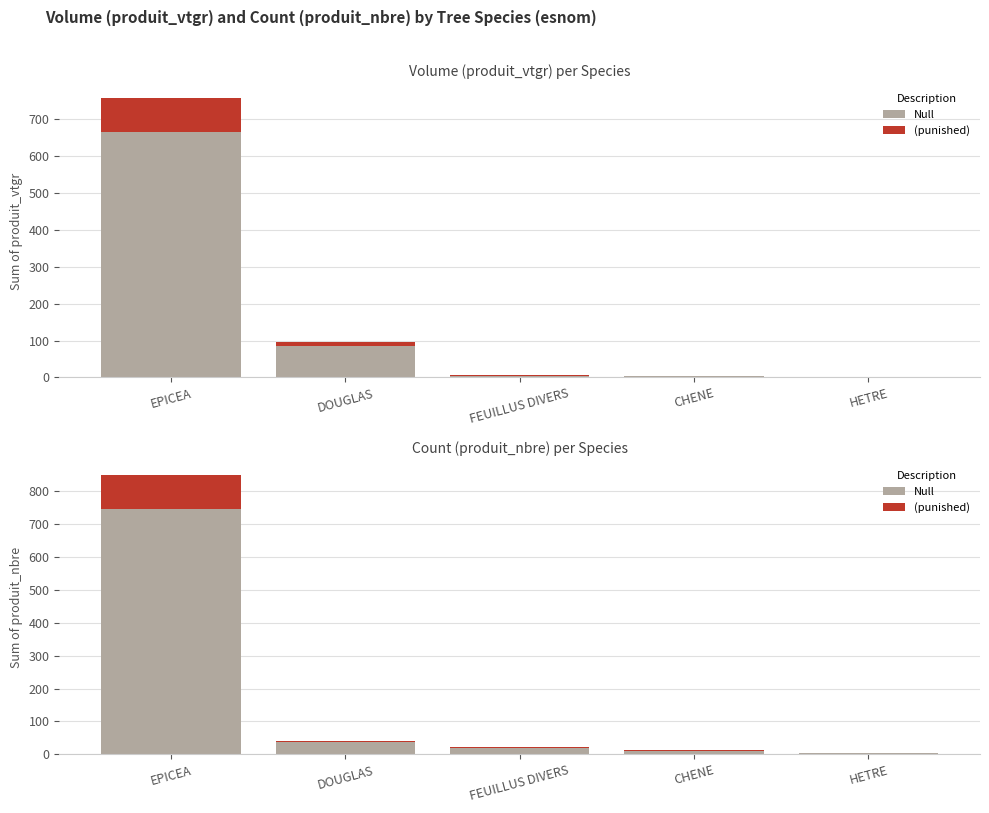

At which label does (punished) reach its minimum?

HETRE